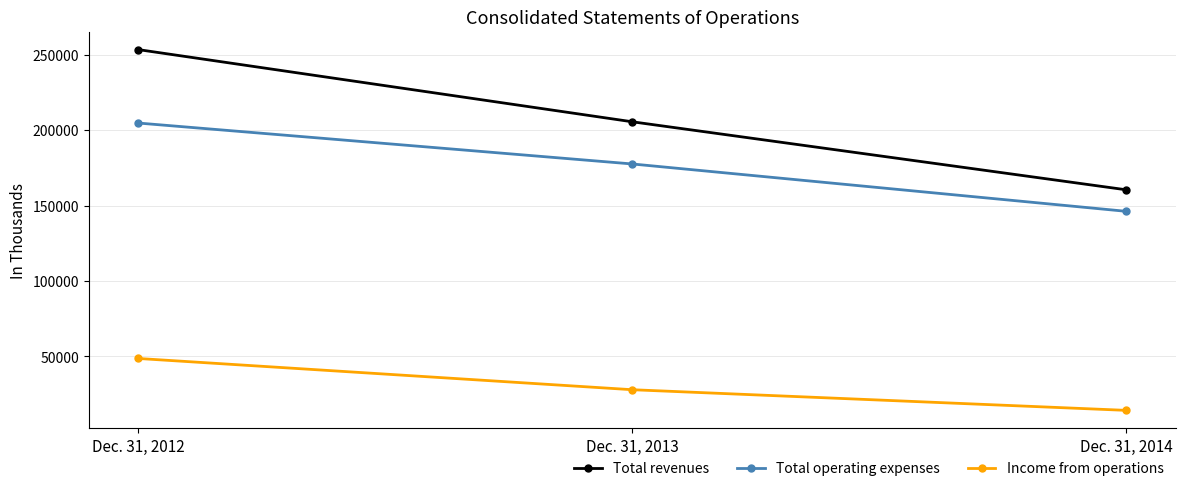

Rank the series by their maximum value, from lowest to highest.

Income from operations, Total operating expenses, Total revenues